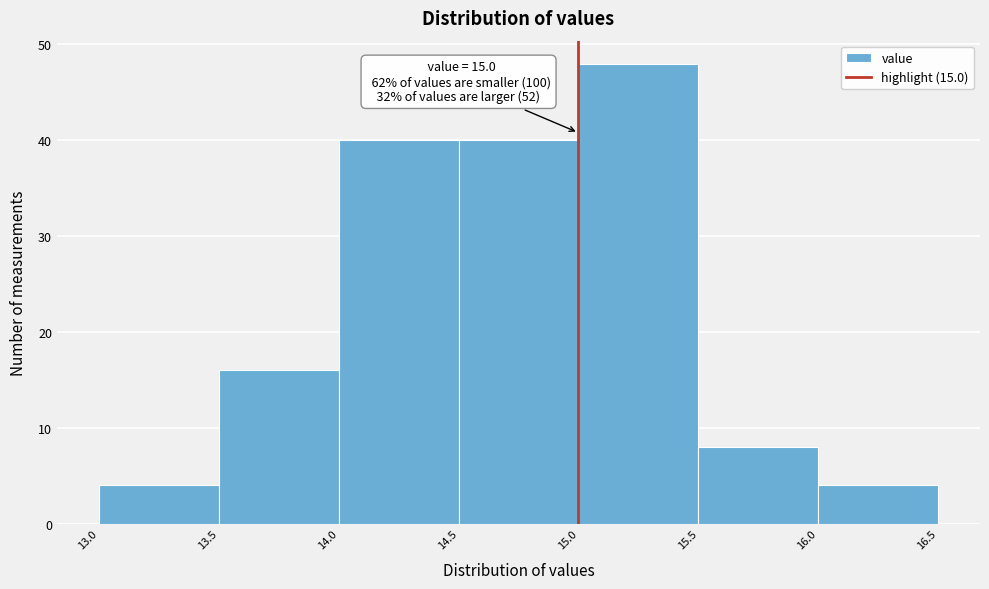

Which range on the x-axis has the tallest bar?

15.0 to 15.5